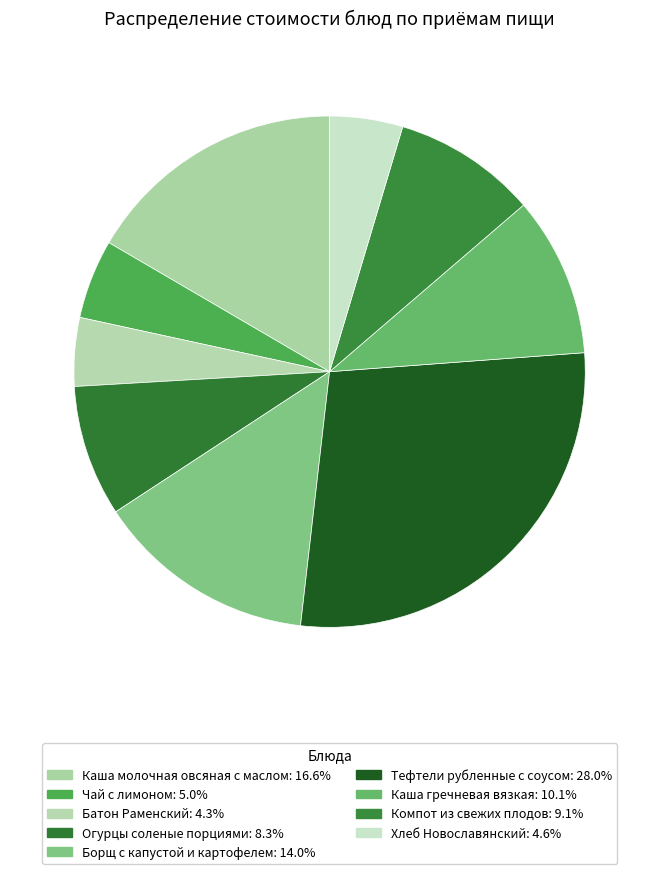

What is the ratio of the value at Батон Раменский to the value at Огурцы соленые порциями?

0.5